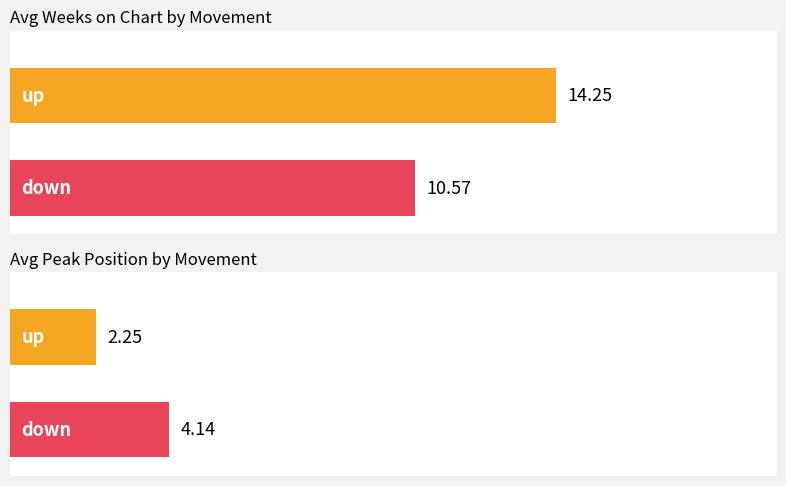

How many values in the Avg Peak Position series exceed 4?

1